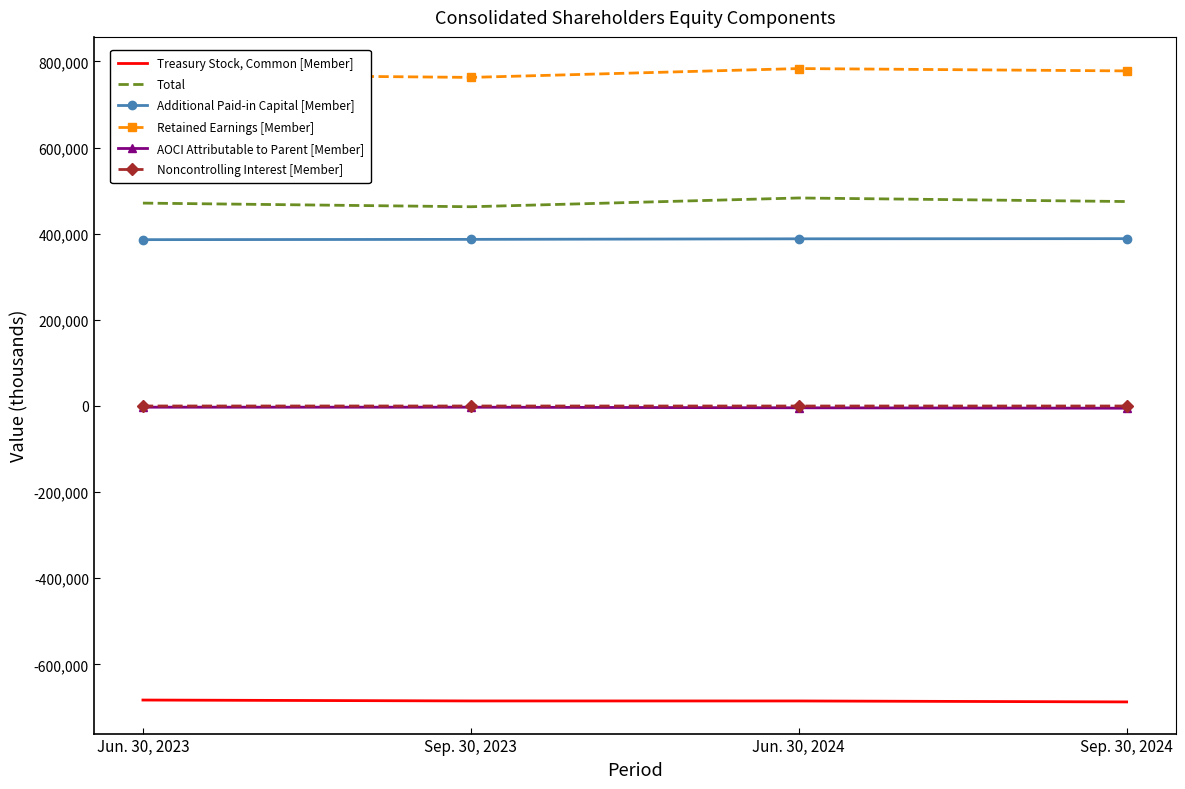

What is the highest value of the Noncontrolling Interest [Member] series?

-22